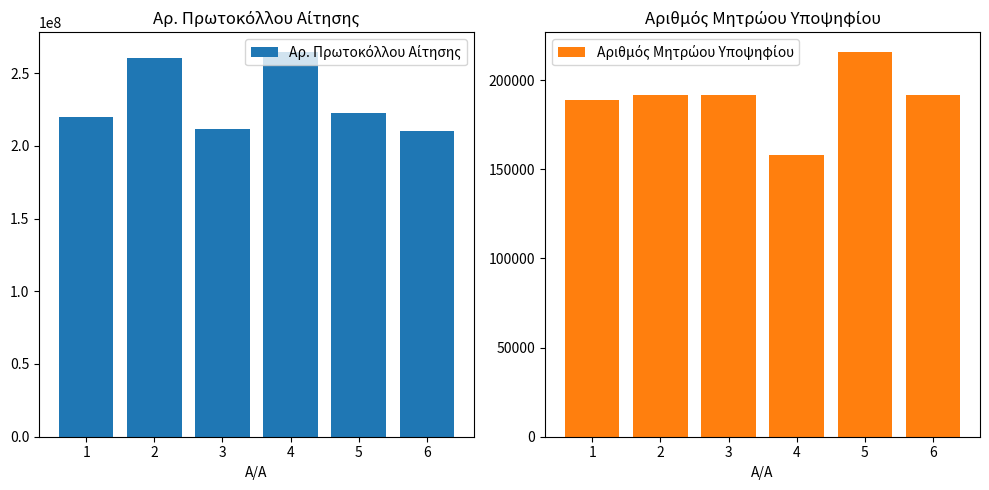

Reading right to left, list all the values displayed in this chart.

Αρ. Πρωτοκόλλου Αίτησης: 6=209990006.1	5=222513016.1	4=264681015.1	3=211392016.1	2=260115007.1	1=219698016.1
Αριθμός Μητρώου Υποψηφίου: 6=191762.0	5=215903.0	4=157903.0	3=191710.0	2=191709.0	1=188604.0